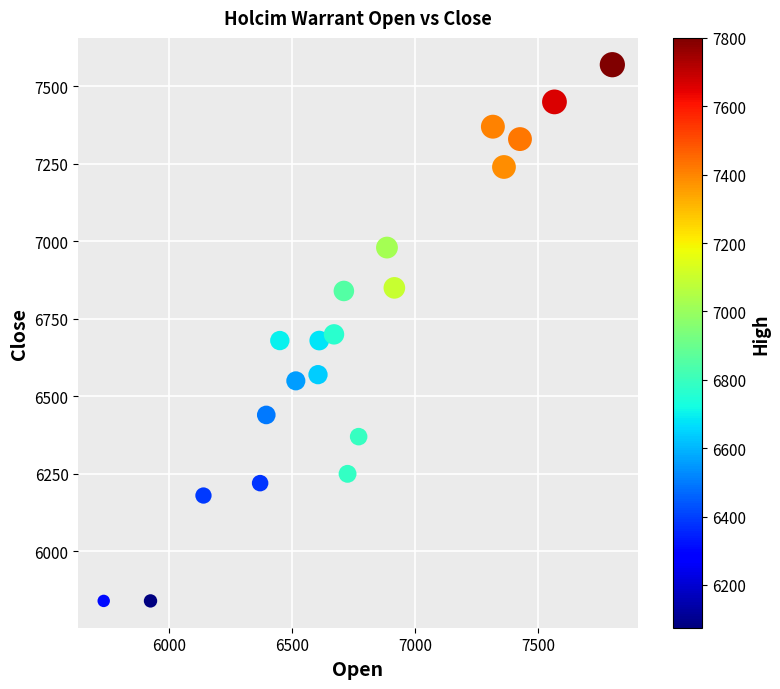

What is the range of Y values (max minus min)?

1730